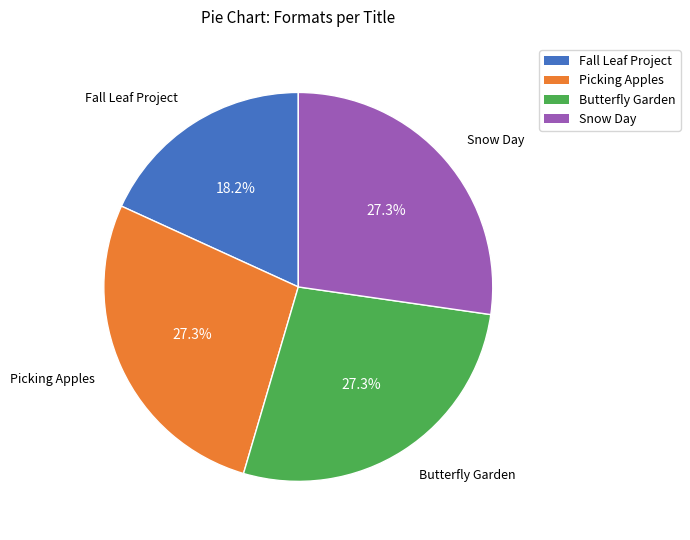

How many segments does this pie chart have?

4